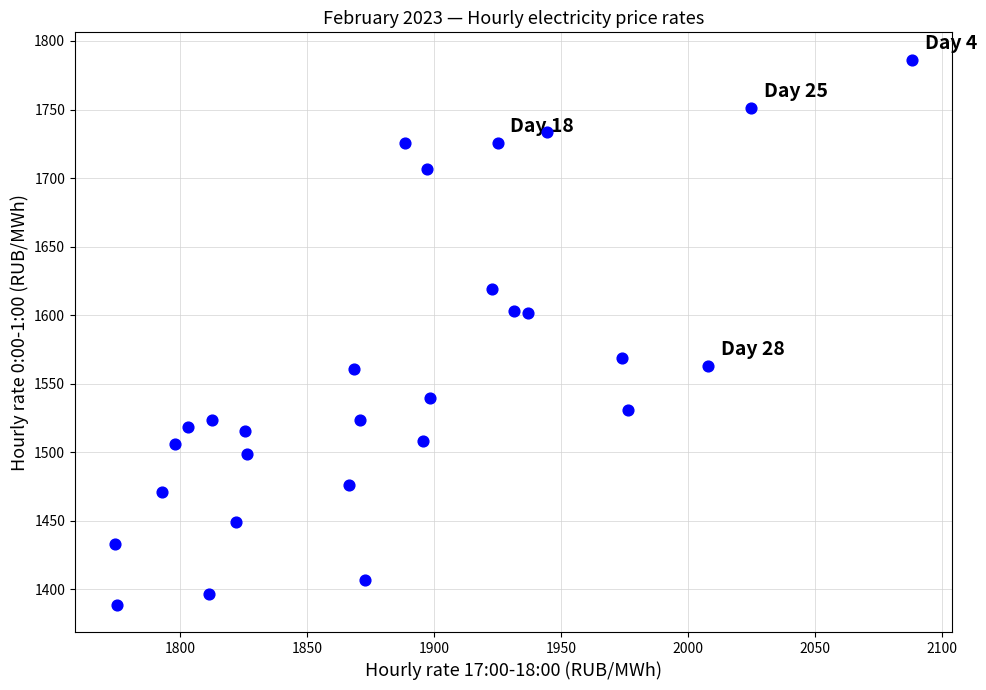

What is the range of X values (max minus min)?

313.8